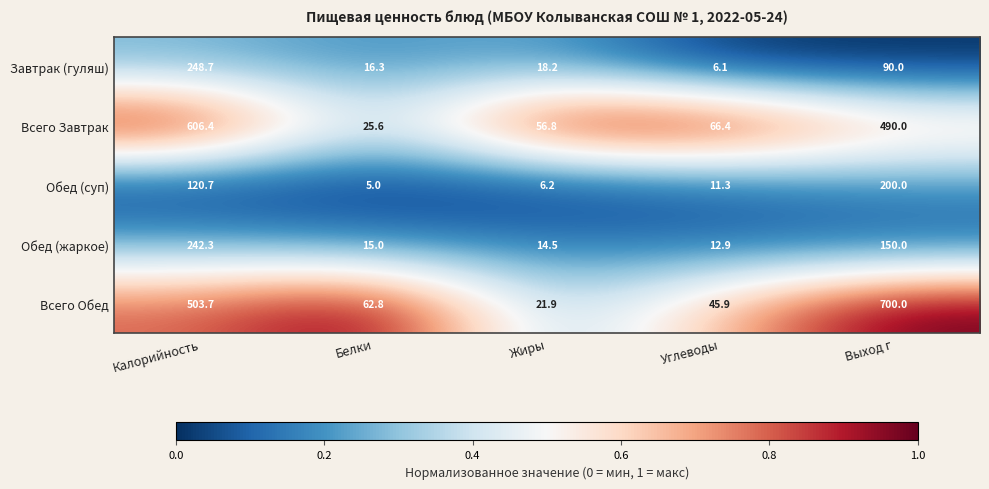

Where is Всего Обед nearest to the value 360?

Калорийность